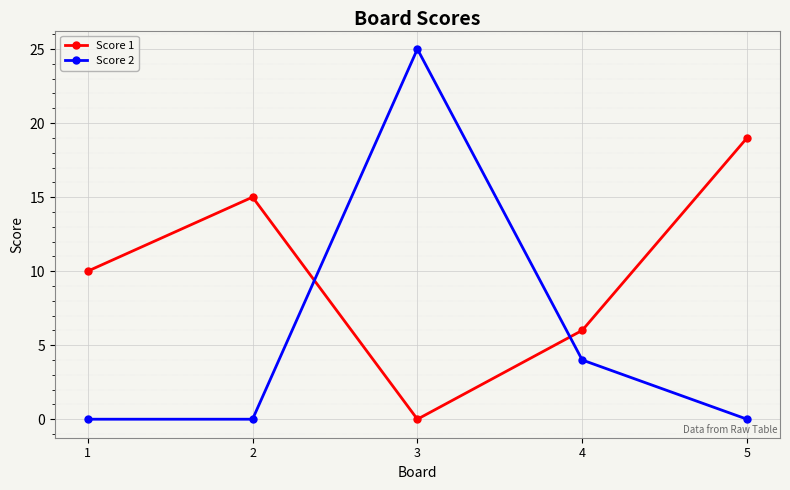

What is the difference between the Score 2 values at 5 and 4?

4